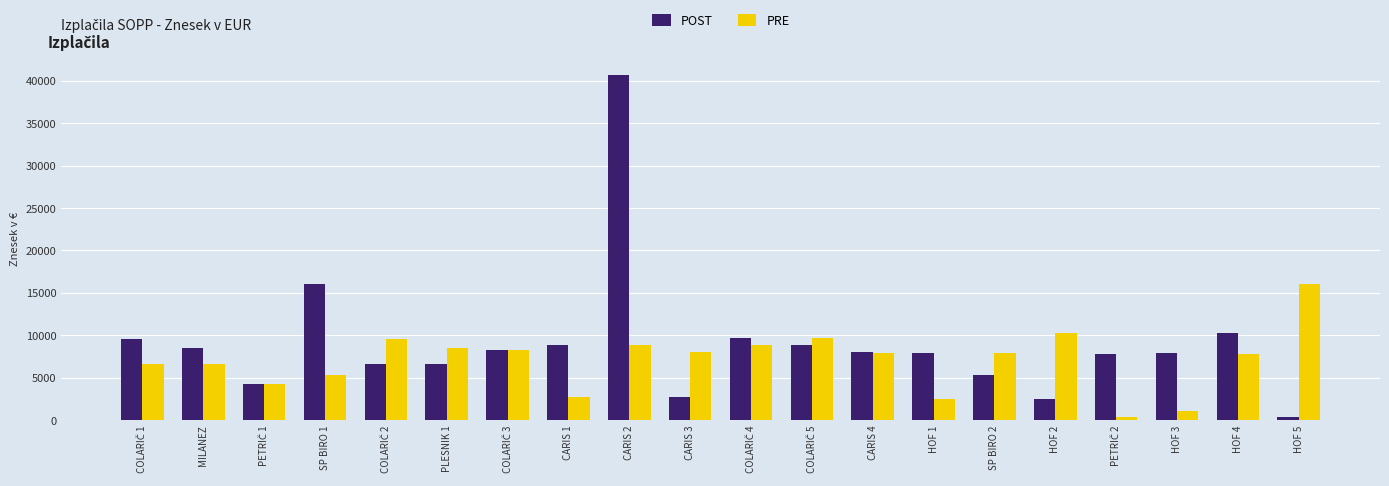

How many bars are there in each group?

2